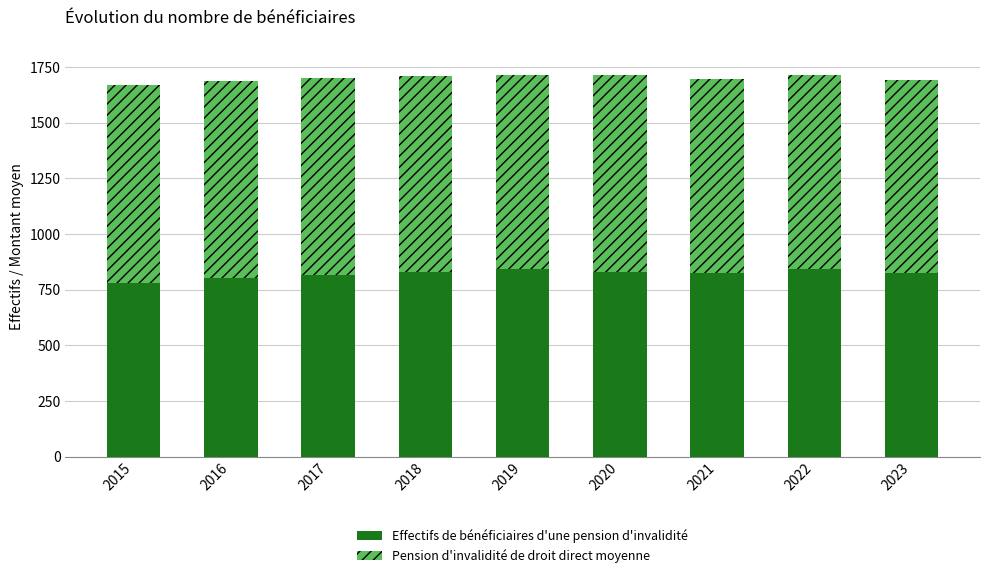

True or false: Effectifs de bénéficiaires d'une pension d'invalidité has a value of 181.5 at 2017.

False